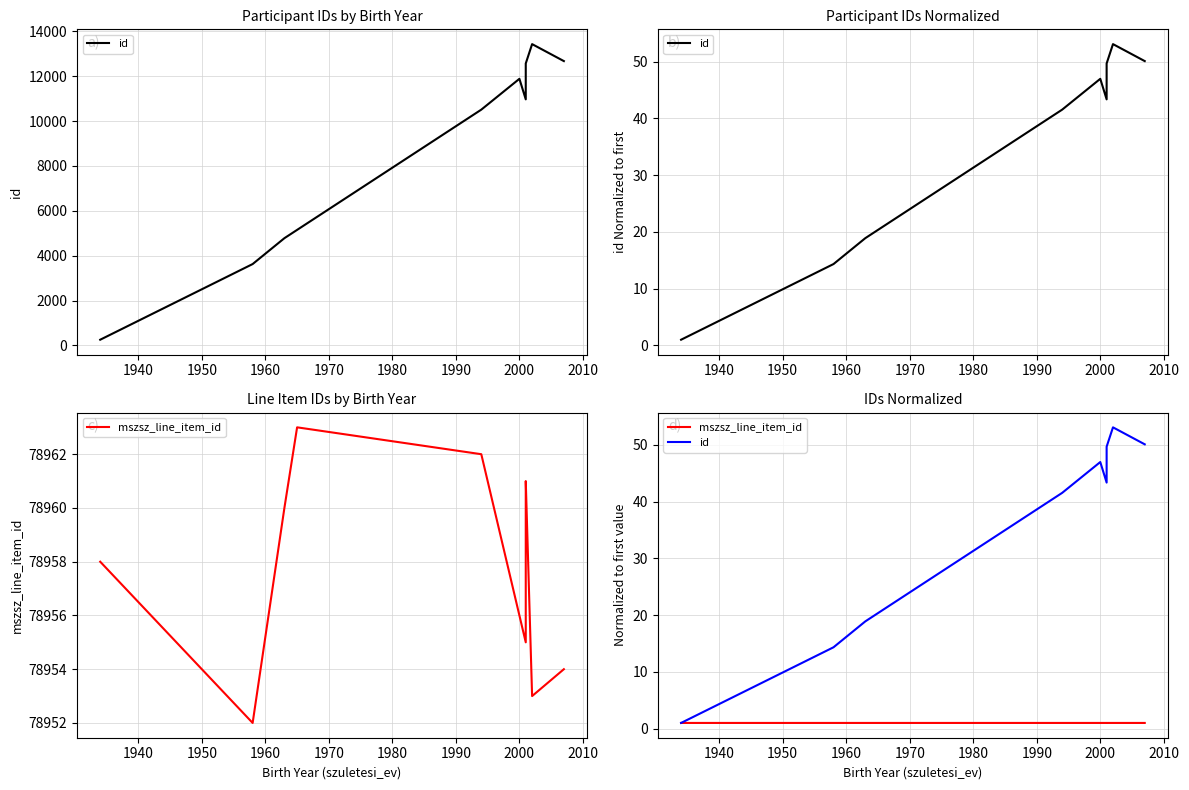

What is the difference between the maximum and second lowest values in the id series?

38.8